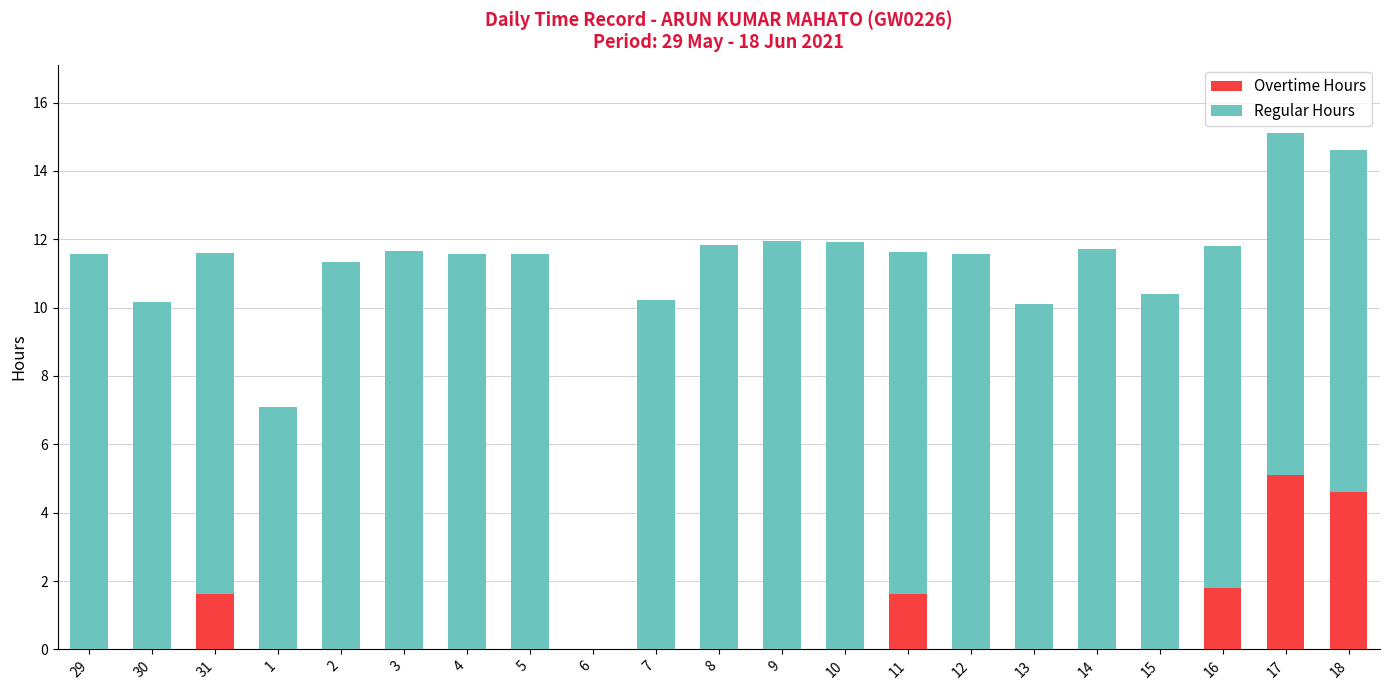

Is it true that Overtime Hours equals 0.0 at 14?

True